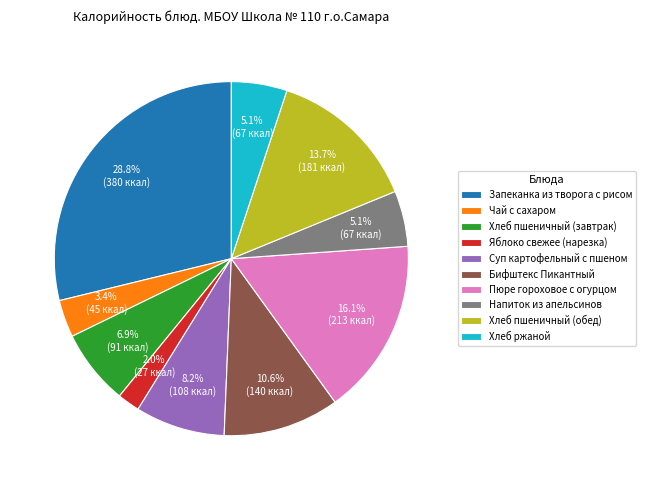

What is the ratio of the value at Напиток из апельсинов to the value at Чай с сахаром?

1.5